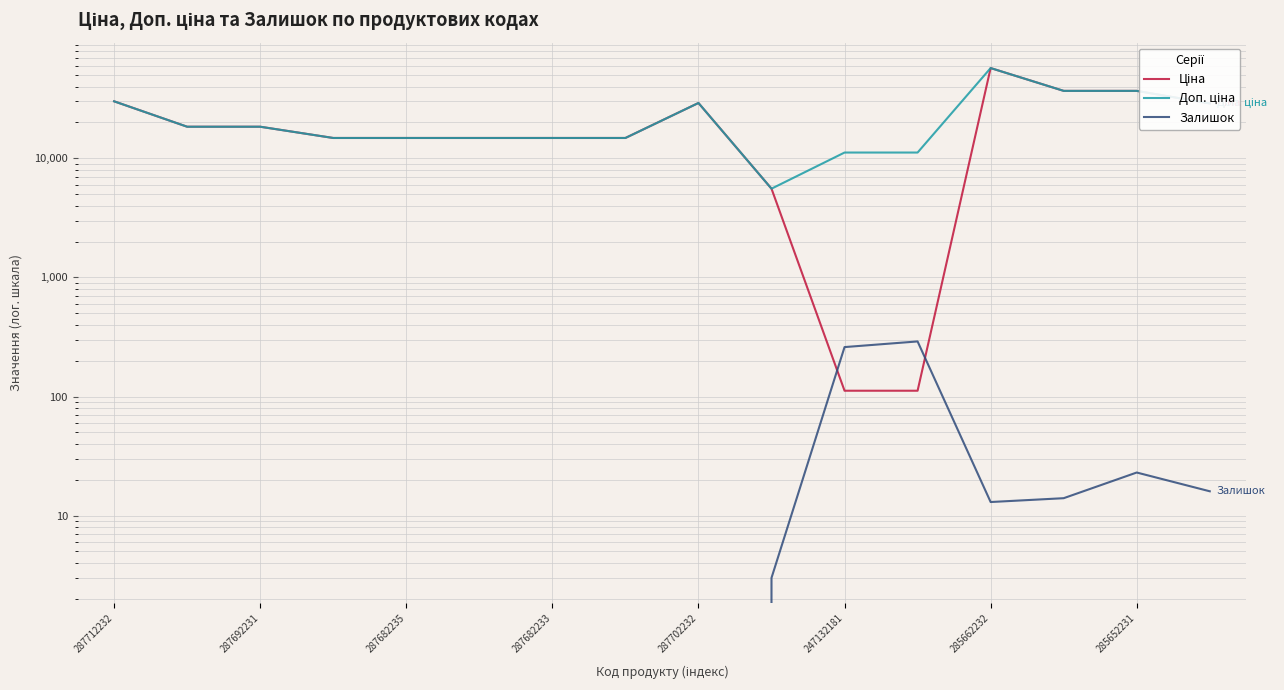

How many categories are shown in the chart?

16